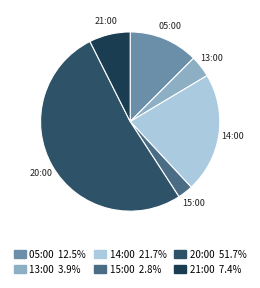

Does 14:00 represent more than half of the total?

No